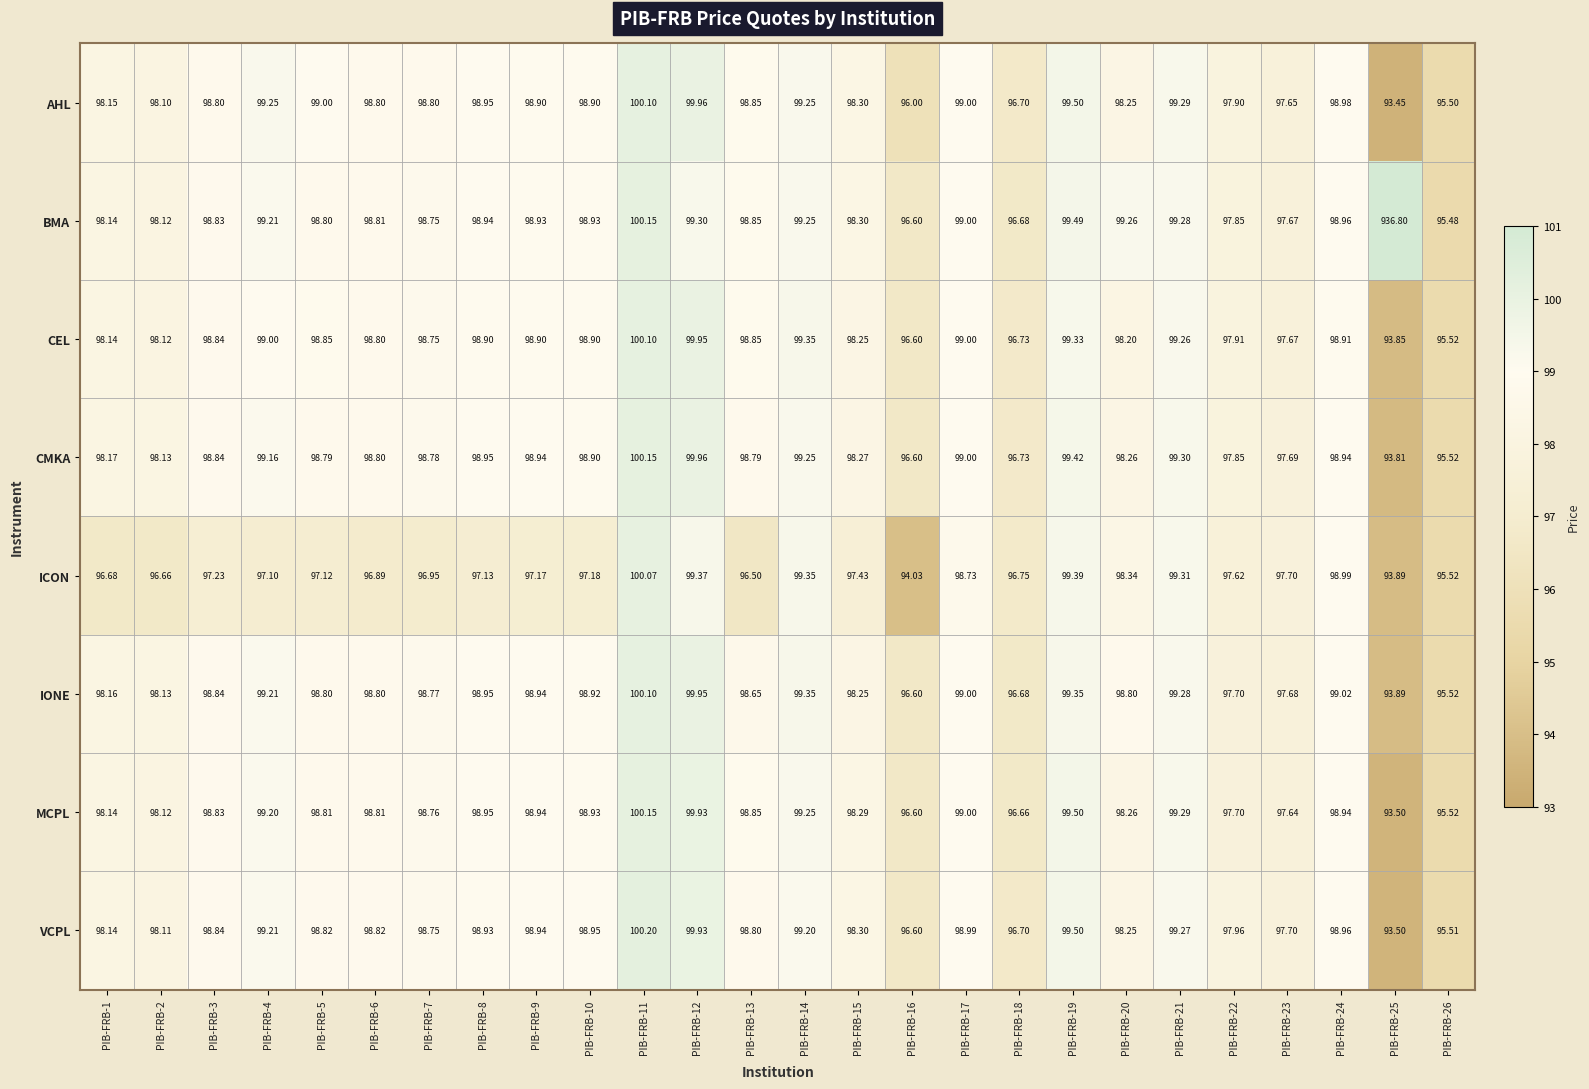

Which series has the largest total across all categories?

BMA